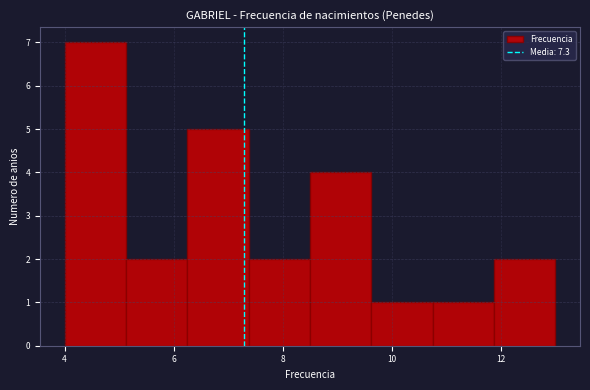

How tall is the bar that spans 6.2 to 7.4 on the x-axis? Neither the bar edges nor the heights are printed on the chart, so give them approximately, as read against the axes.

5